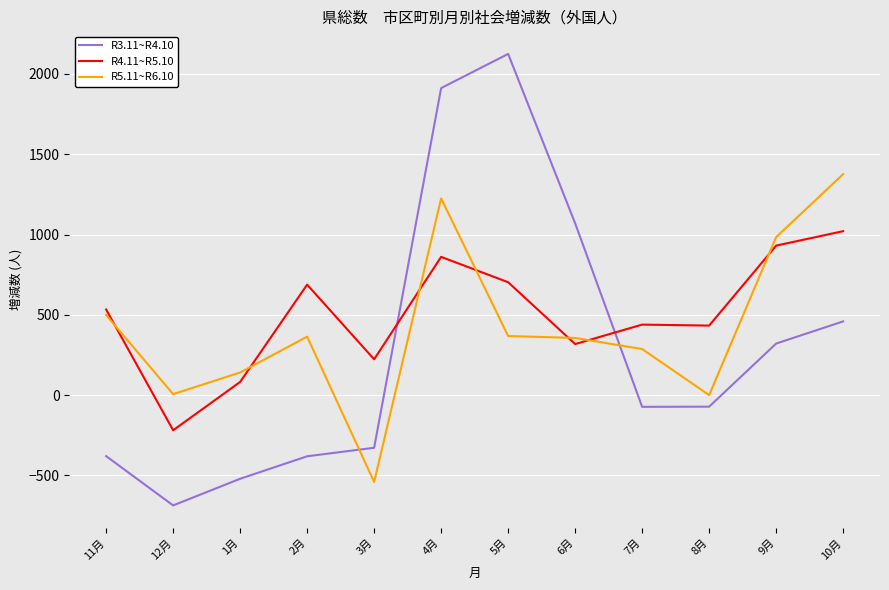

Where is the first local minimum for R3.11~R4.10?

12月